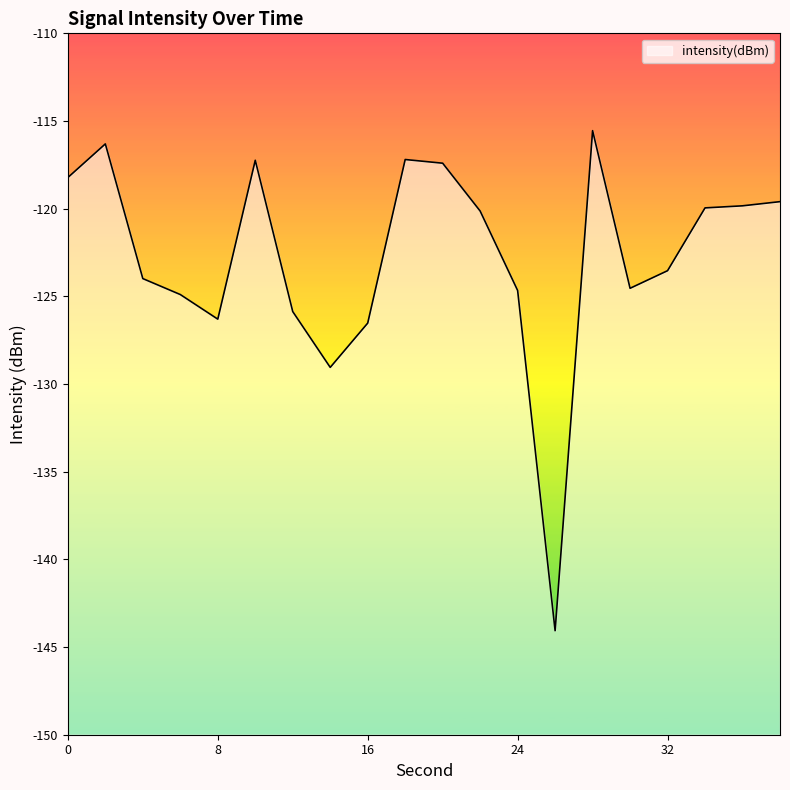

Between 28 and 6, which is larger?

28